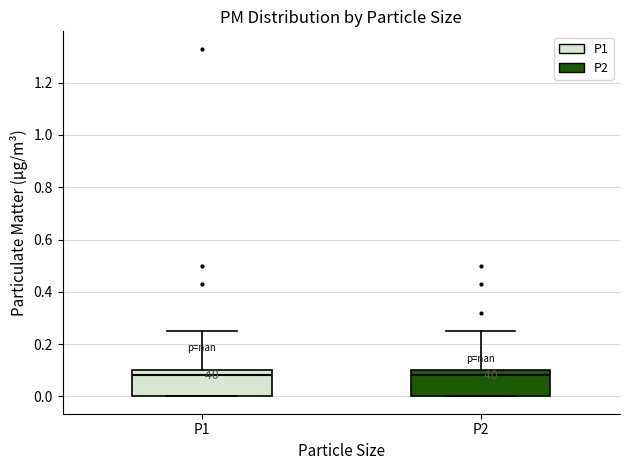

Reading left to right, transcribe this box plot: for each box, give where its median line is, the range the box spans, and where its two whiskers end, as read against the y-axis. The values are not printed on the chart, so give them approximately, as read against the axis.

P1: median 0.08, box 0.00 to 0.10, whiskers 0.00 to 0.26
P2: median 0.08, box 0.00 to 0.10, whiskers 0.00 to 0.26